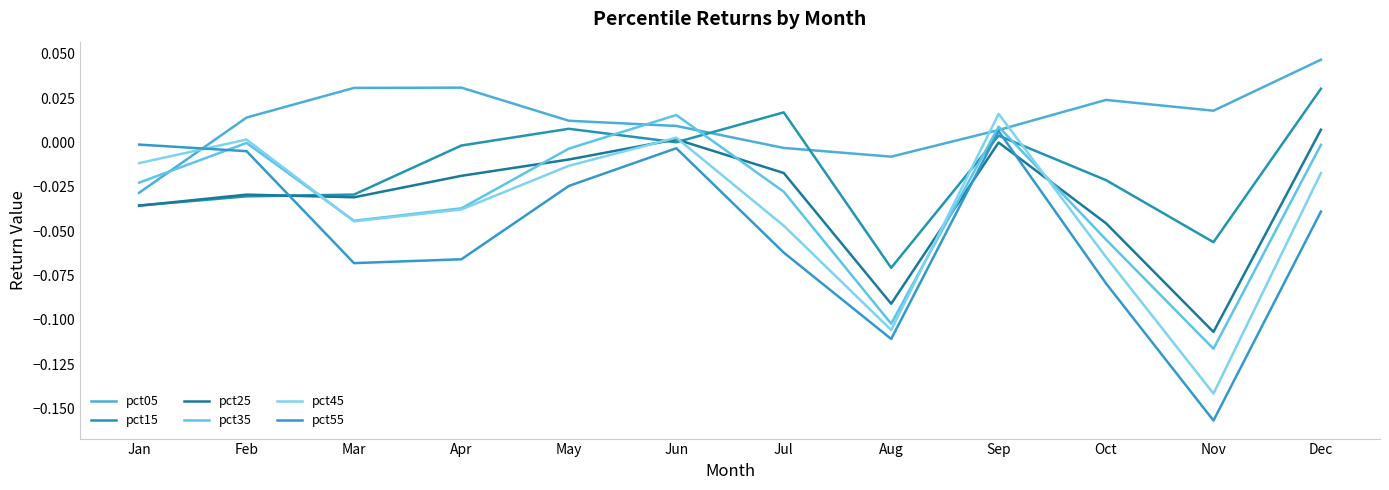

What is the total value across all series at Aug?

-0.5